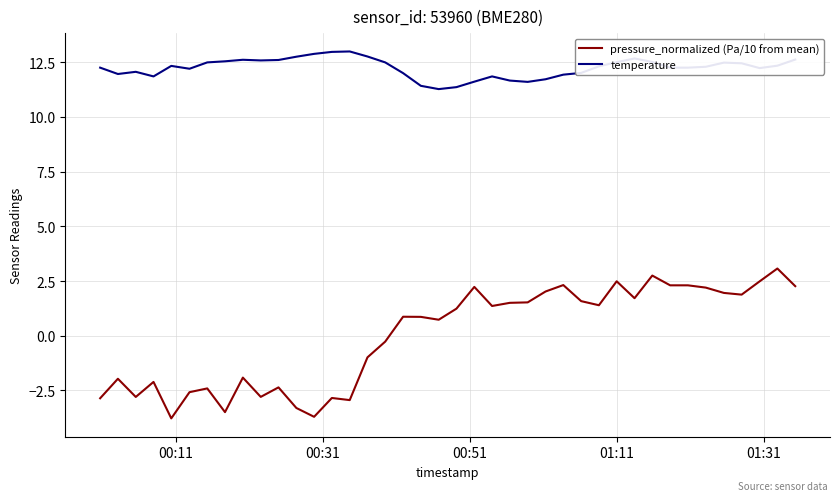

Rank the series by their average value, from highest to lowest.

temperature, pressure_normalized (Pa/10 from mean)